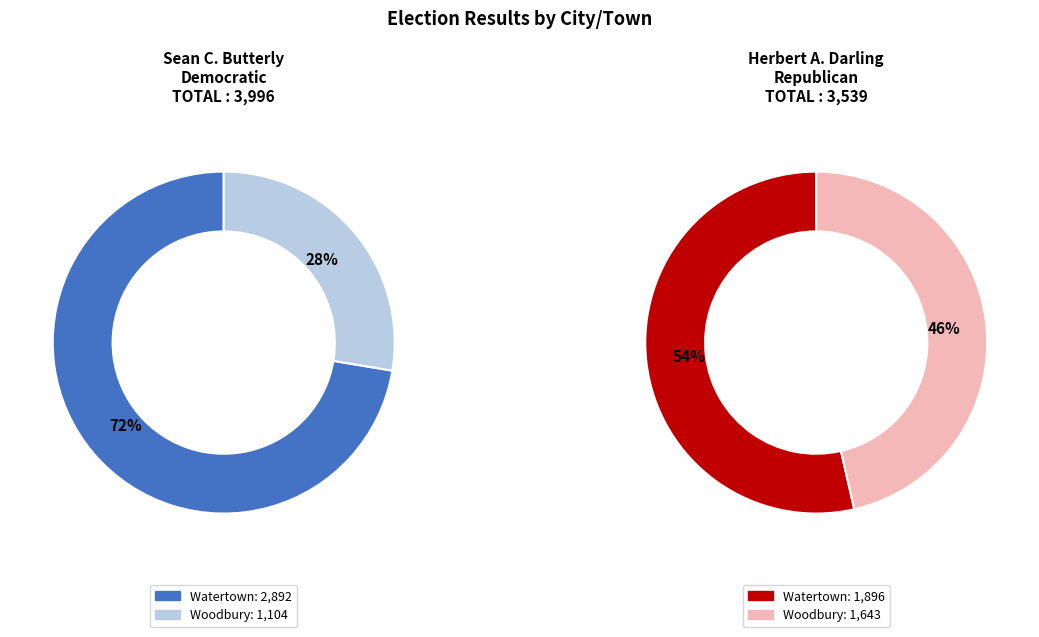

Rank the series at Woodbury from lowest to highest value.

Sean C. Butterly Democratic, Herbert A. Darling Republican